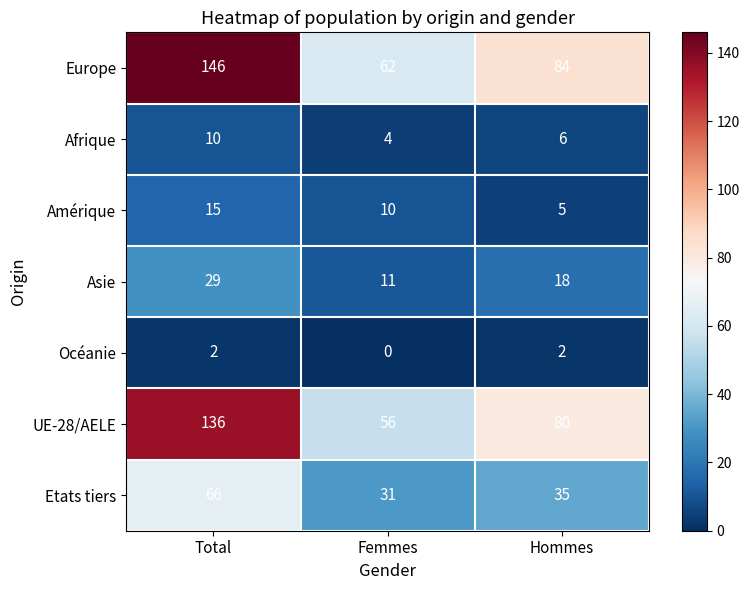

Which series changed the most between Total and Femmes?

Europe